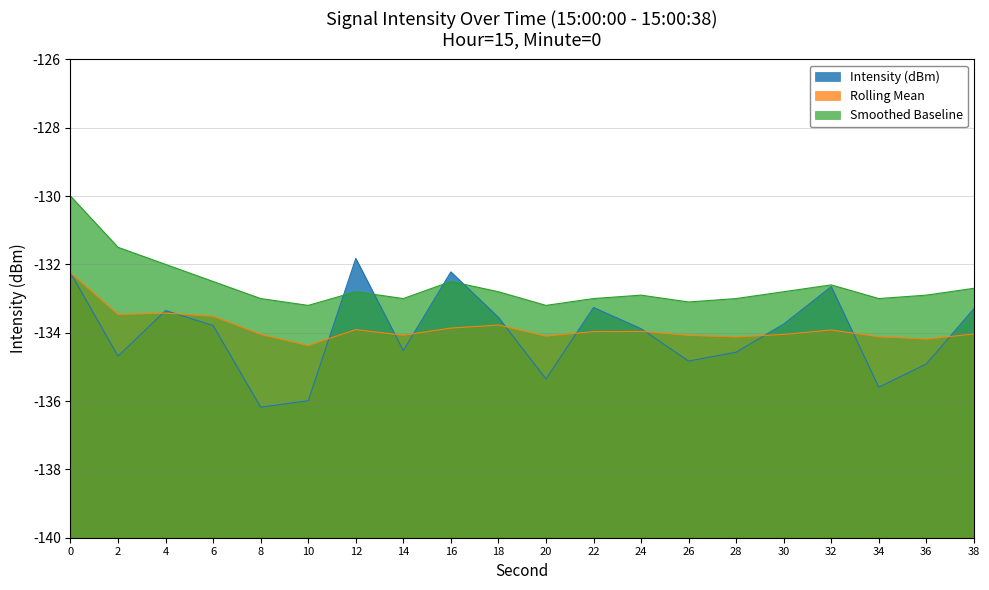

Rank the categories by Smoothed value from lowest to highest.

10, 20, 26, 8, 14, 22, 28, 34, 24, 36, 12, 18, 30, 38, 32, 6, 16, 4, 2, 0